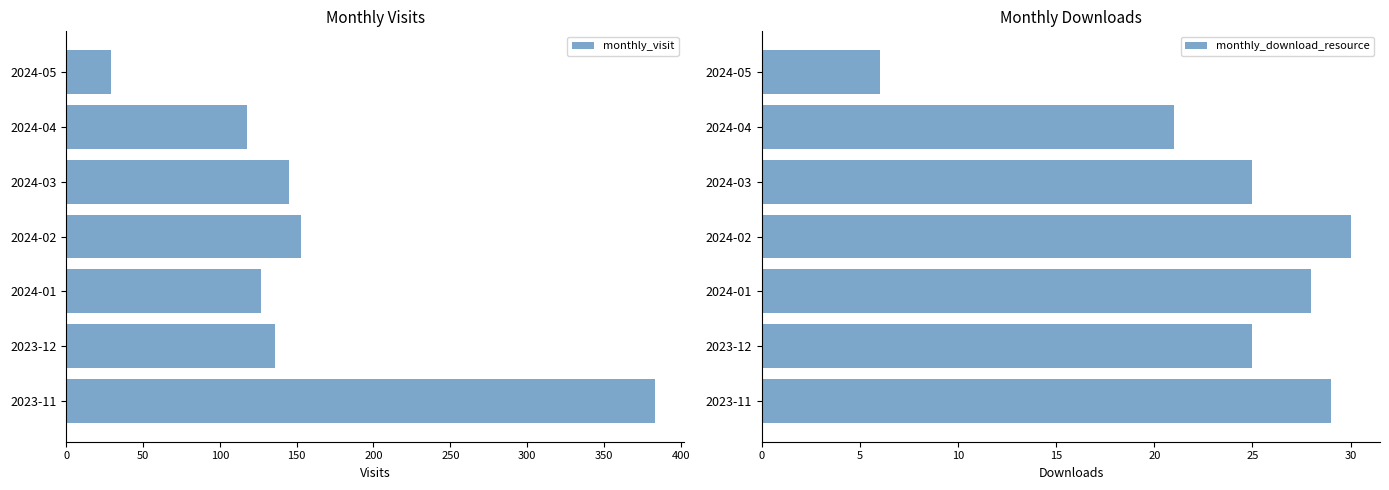

The value of monthly_visit at 2024-01 is 184. True or false?

False